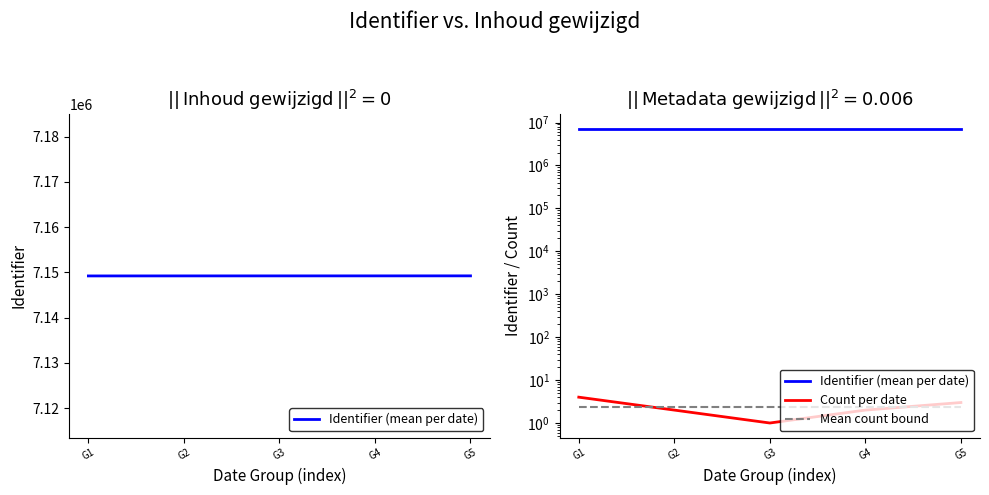

At how many categories does at least one series exceed 592535?

5